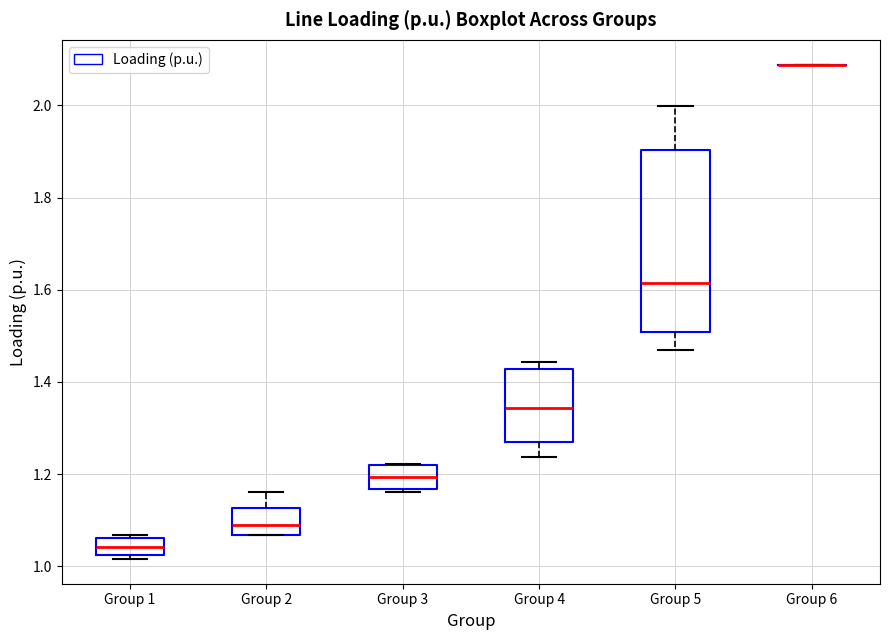

Where does the median line of the box for Group 3 sit on the y-axis? The values are not printed on the chart, so give them approximately, as read against the axis.

1.20